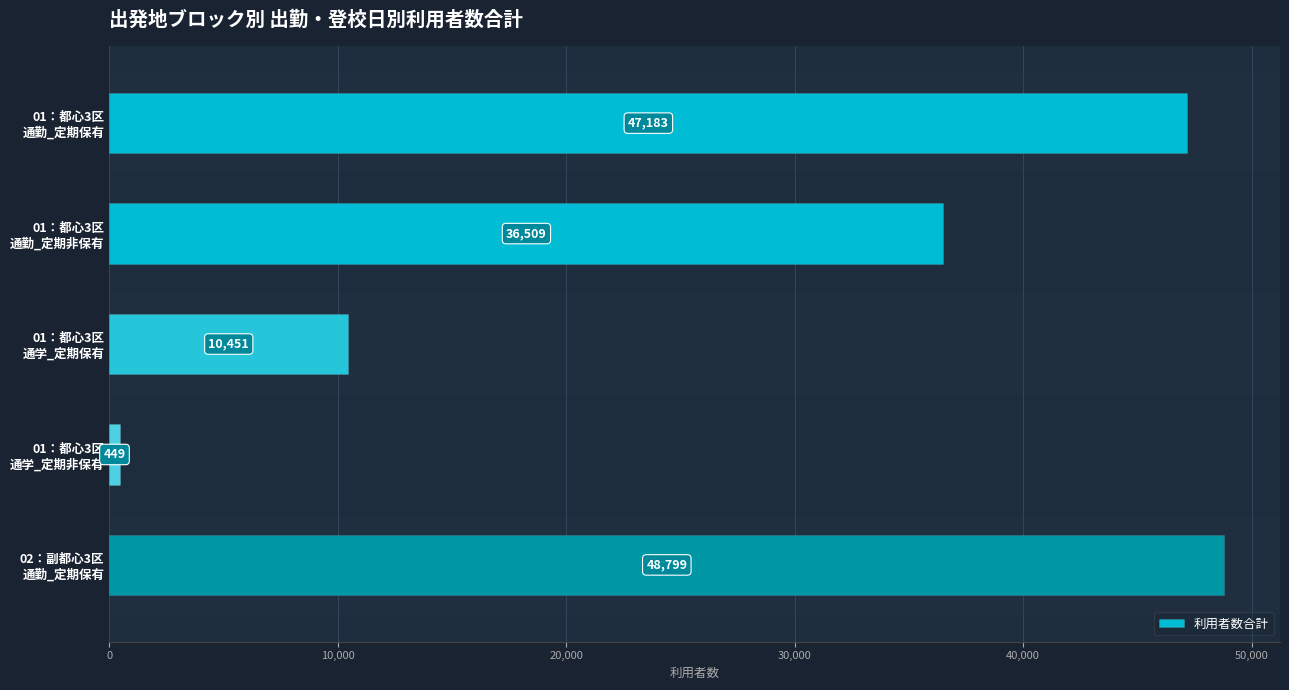

What is the smallest value displayed?

449